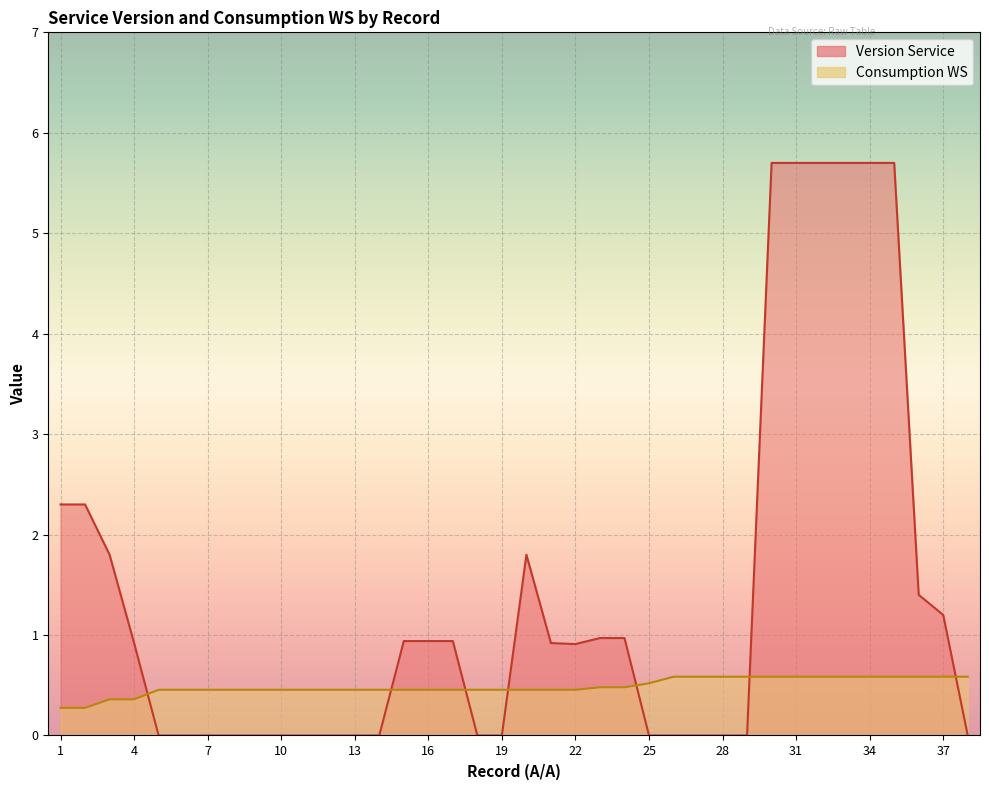

Reading left to right, what are all the values shown in this chart?

Version Service: 1=2.3	2=2.3	3=1.8	4=0.9	5=0.0	6=0.0	7=0.0	8=0.0	9=0.0	10=0.0	11=0.0	12=0.0	13=0.0	14=0.0	15=0.9	16=0.9	17=0.9	18=0.0	19=0.0	20=1.8	21=0.9	22=0.9	23=1.0	24=1.0	25=0.0	26=0.0	27=0.0	28=0.0	29=0.0	30=5.7	31=5.7	32=5.7	33=5.7	34=5.7	35=5.7	36=1.4	37=1.2	38=0.0
Consumption WS: 1=0.3	2=0.3	3=0.4	4=0.4	5=0.5	6=0.5	7=0.5	8=0.5	9=0.5	10=0.5	11=0.5	12=0.5	13=0.5	14=0.5	15=0.5	16=0.5	17=0.5	18=0.5	19=0.5	20=0.5	21=0.5	22=0.5	23=0.5	24=0.5	25=0.5	26=0.6	27=0.6	28=0.6	29=0.6	30=0.6	31=0.6	32=0.6	33=0.6	34=0.6	35=0.6	36=0.6	37=0.6	38=0.6